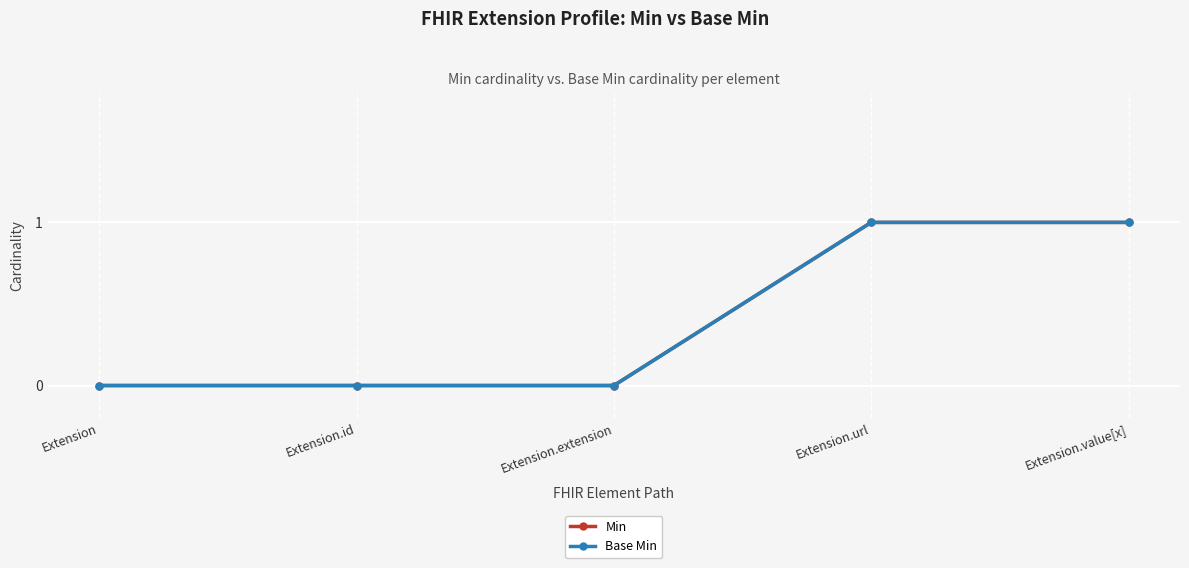

Which series has the largest total across all categories?

Min